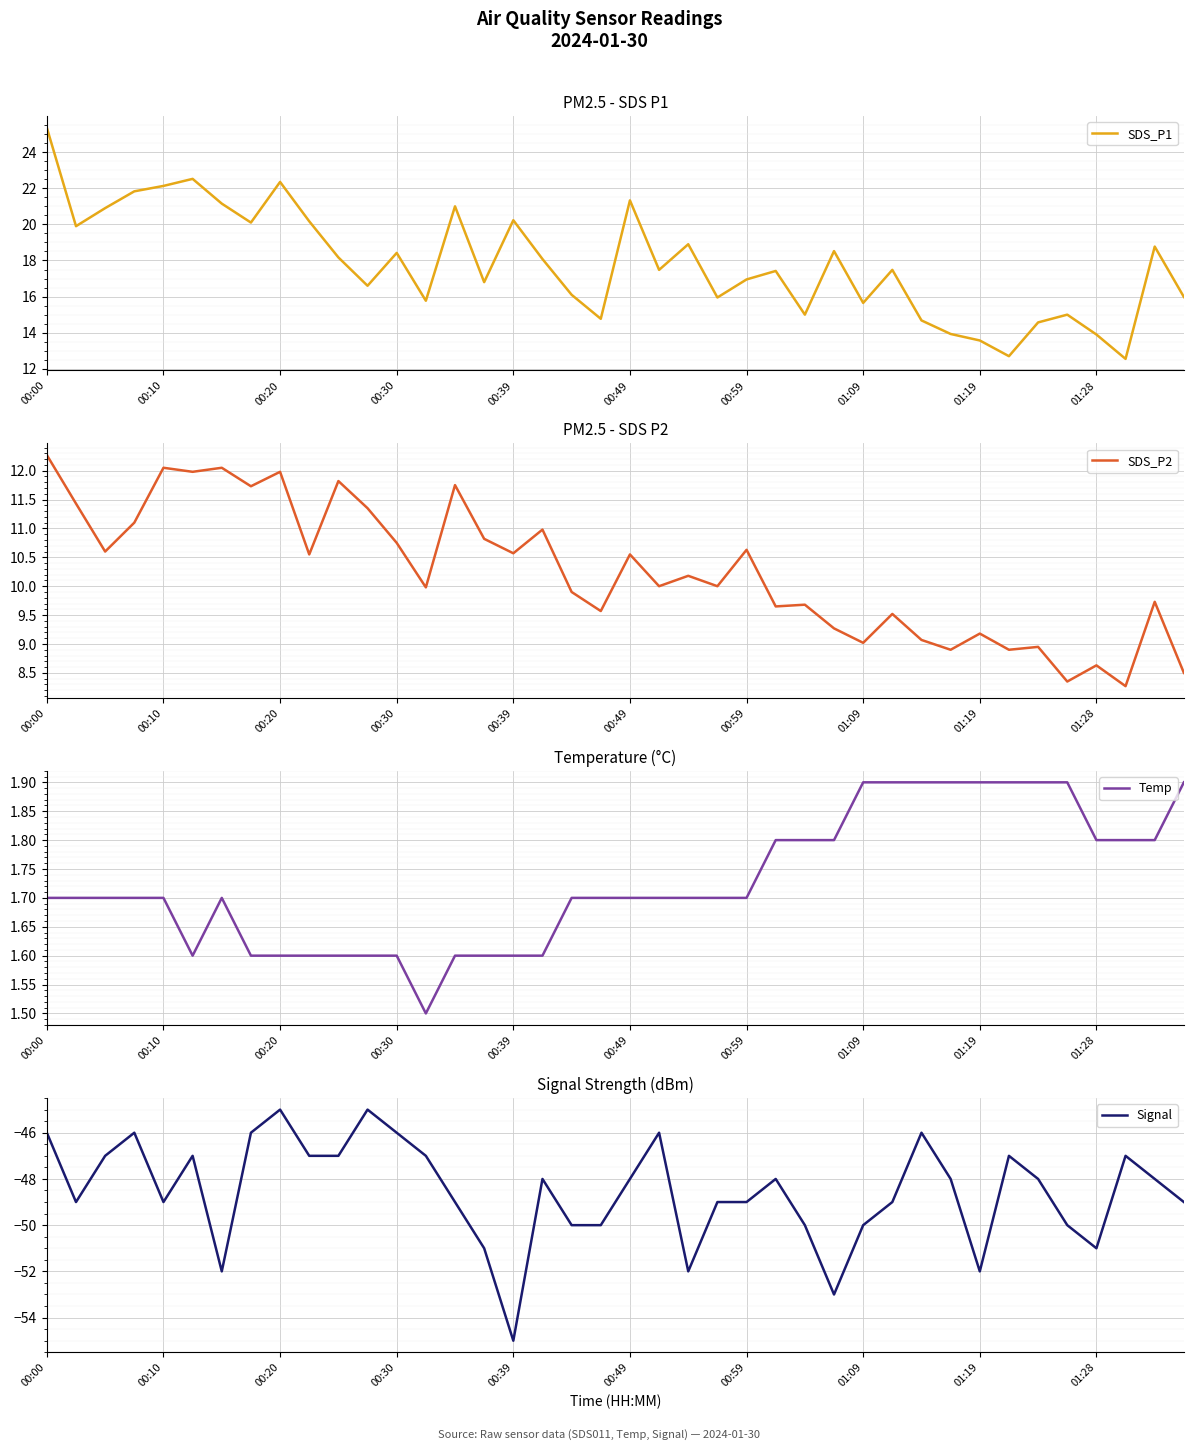

At 13, list the series in order from smallest to largest.

Signal, Temp, SDS_P2, SDS_P1